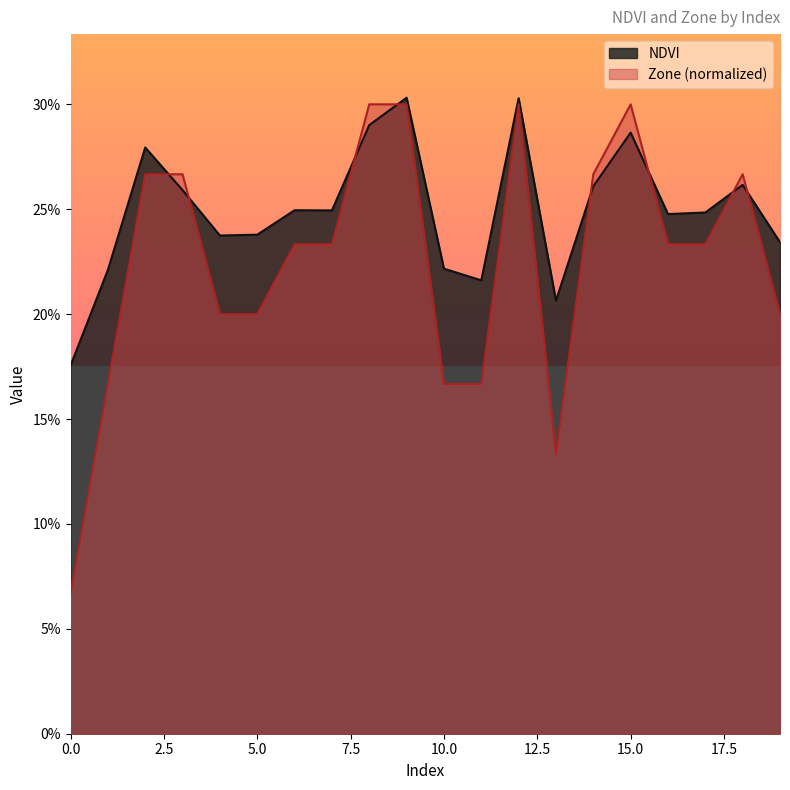

List the labels in order of NDVI value, largest first.

9, 12, 8, 15, 2, 18, 14, 3, 6, 7, 17, 16, 5, 4, 19, 10, 1, 11, 13, 0